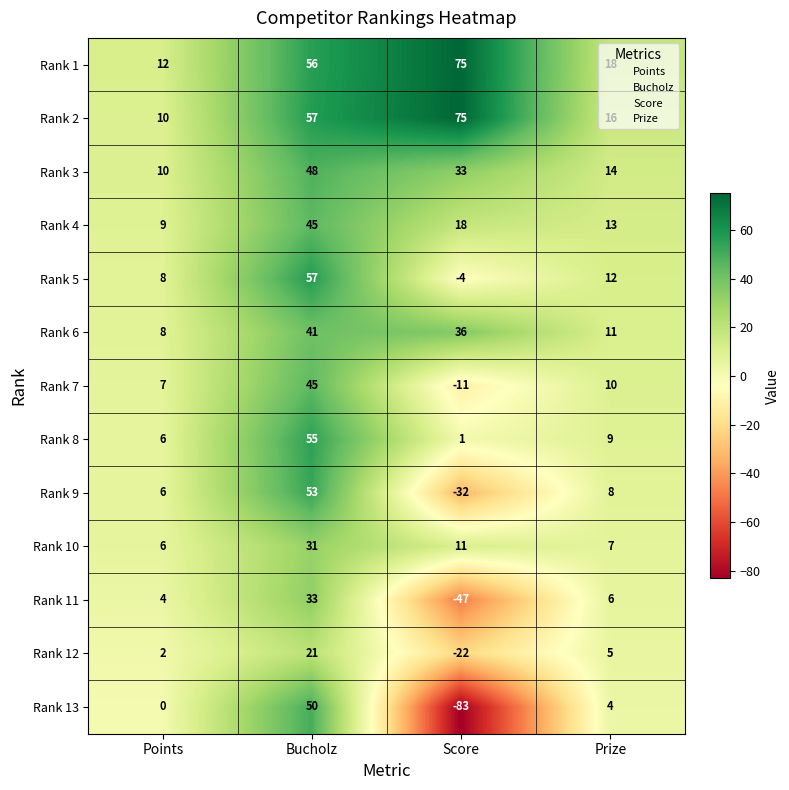

Is it true that Rank 1 equals 121 at Score?

False